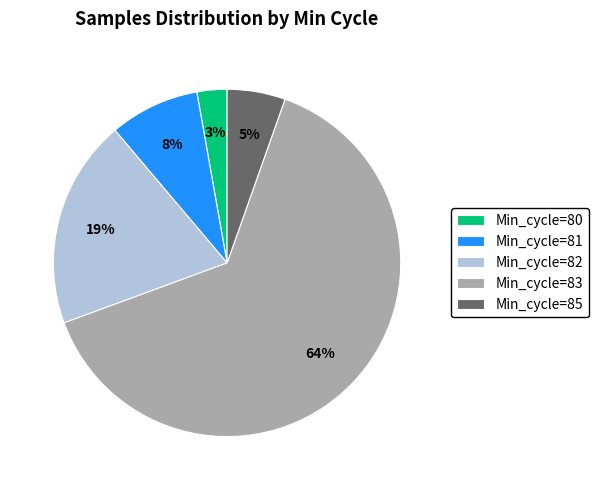

Which slice is the largest?

Min_cycle=83